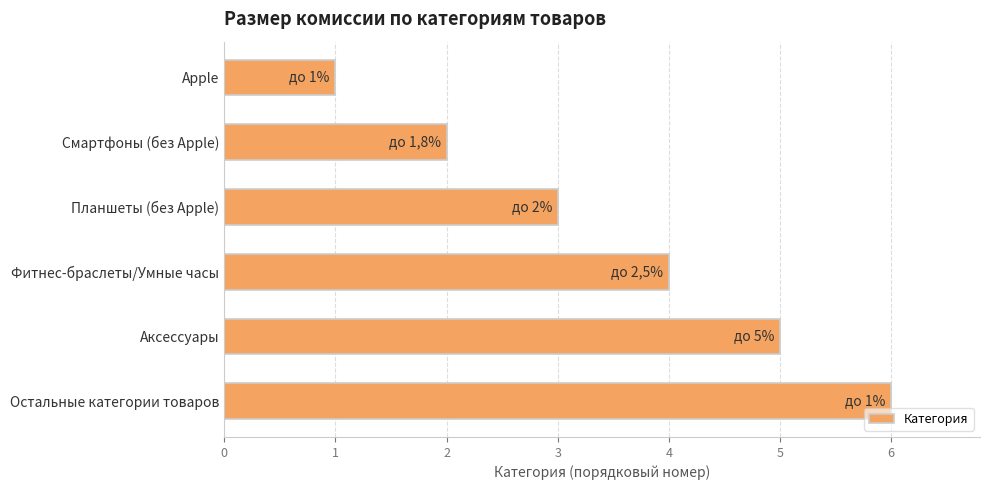

List the labels in order of value, smallest first.

Apple, Смартфоны (без Apple), Планшеты (без Apple), Фитнес-браслеты/Умные часы, Аксессуары, Остальные категории товаров